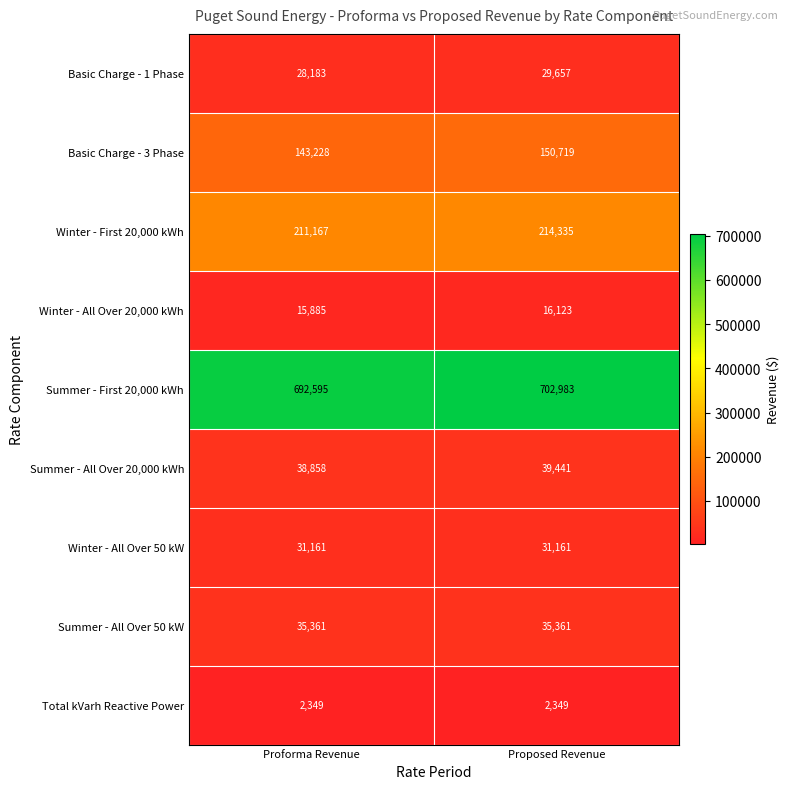

Which series has the largest total across all categories?

Summer - First 20,000 kWh